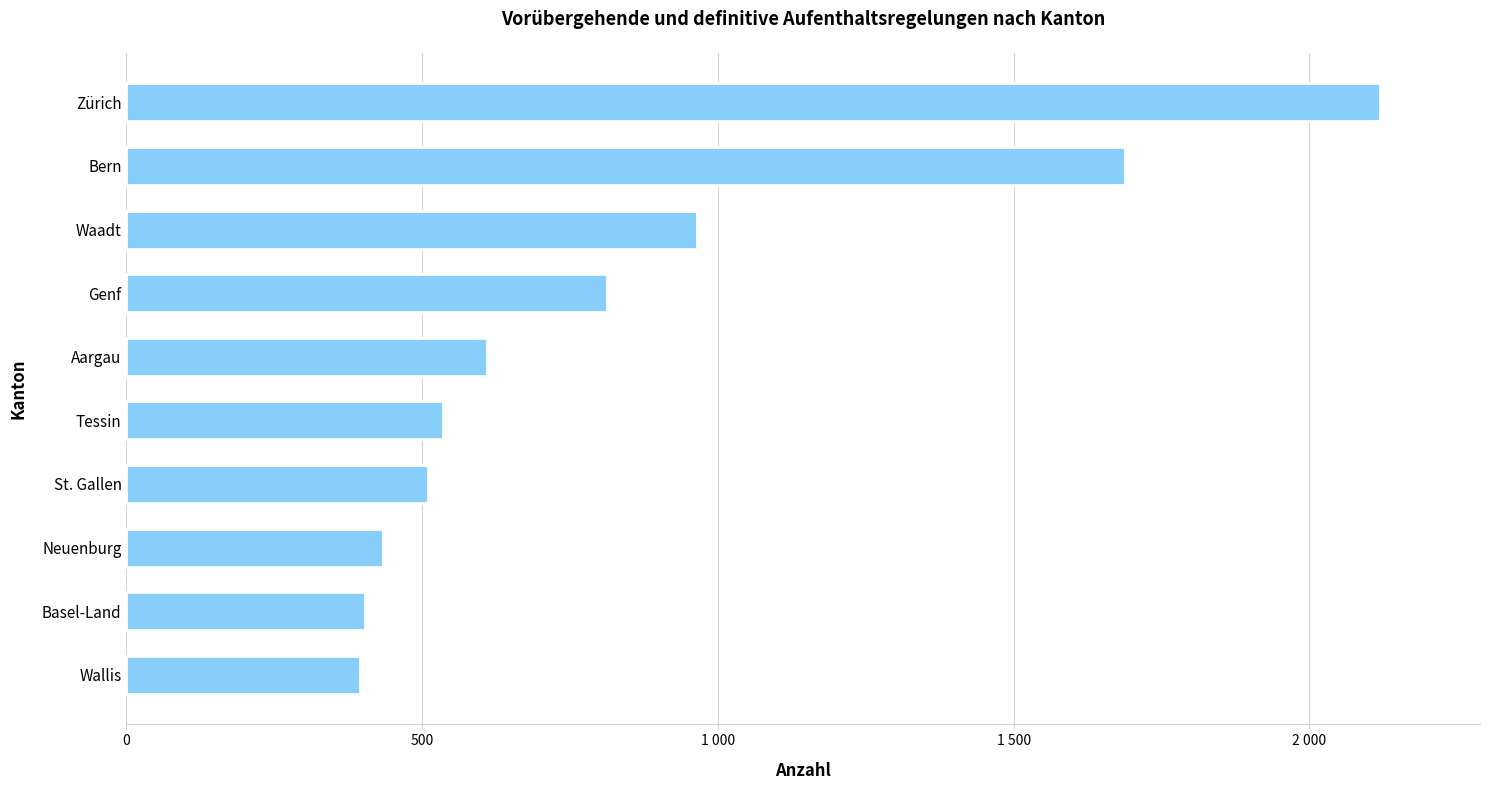

Does the chart contain any negative values?

No